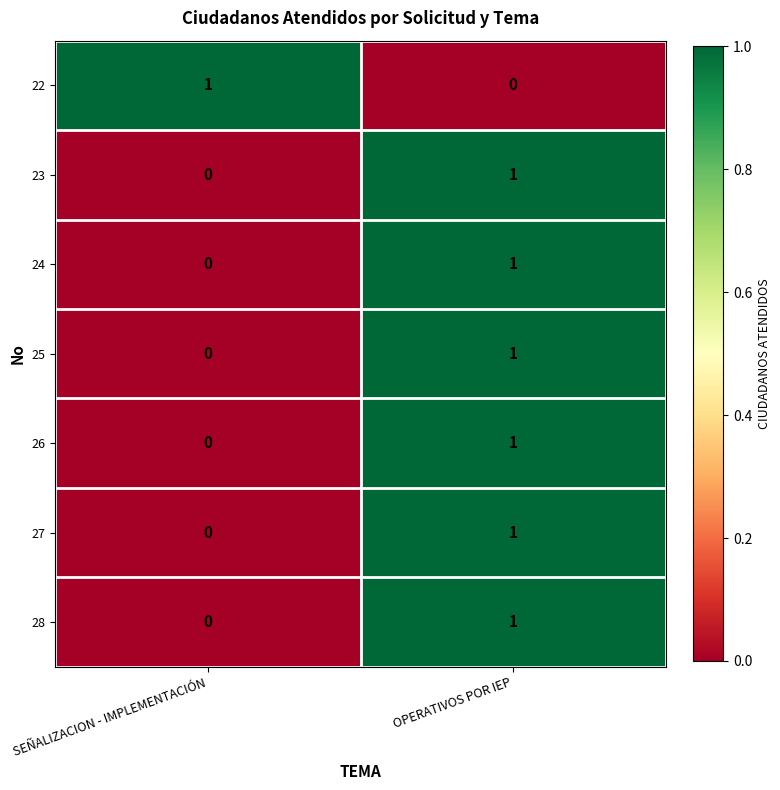

The 27 series shows 1 at OPERATIVOS POR IEP. True or false?

True